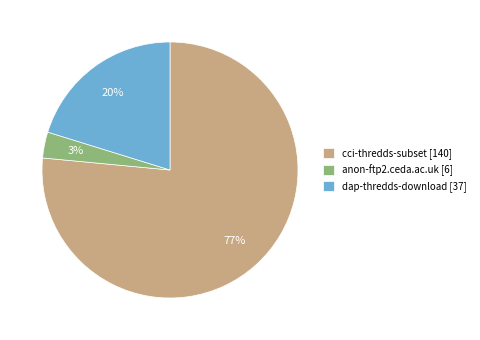

To the nearest percent, what portion does anon-ftp2.ceda.ac.uk represent?

3%